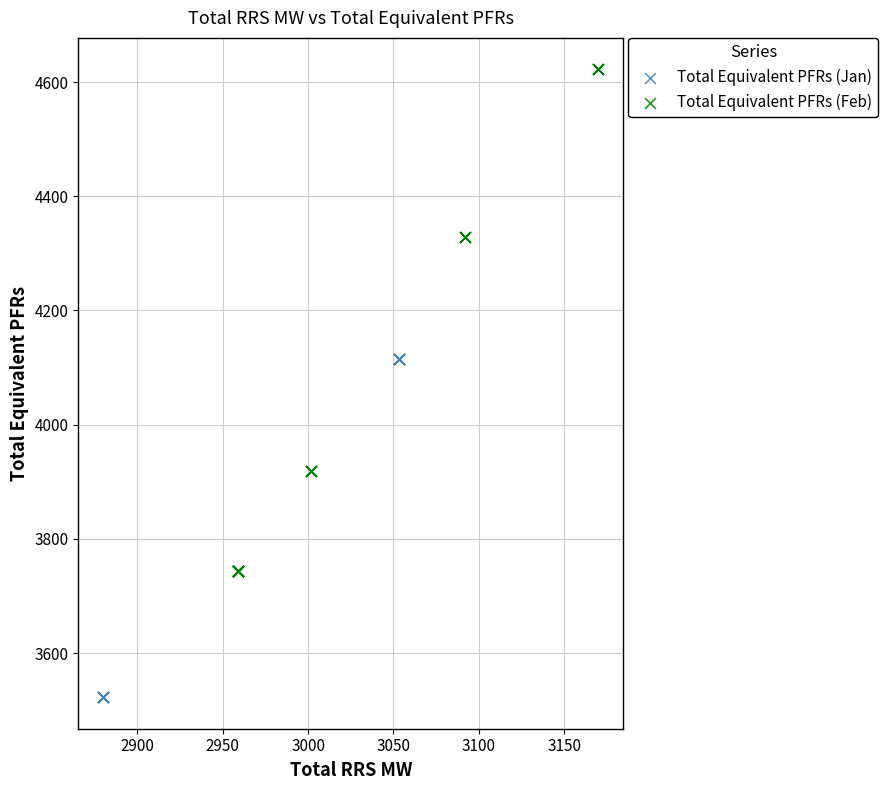

Which series has the largest Y range (max minus min)?

Total Equivalent PFRs (Feb)